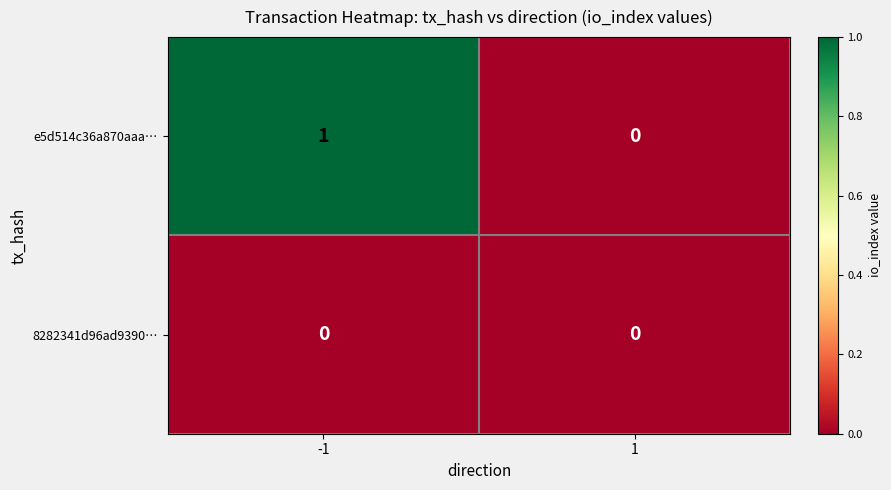

List the series in order of their peak value, lowest first.

8282341d96ad9390…, e5d514c36a870aaa…